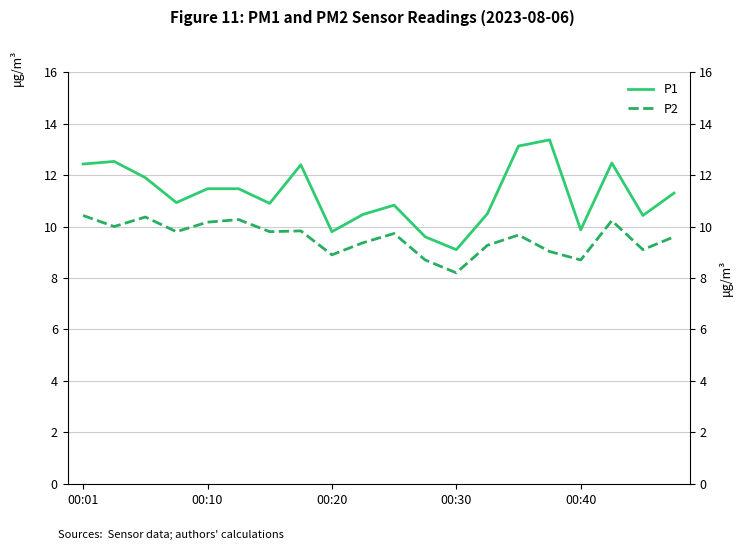

Reading left to right, transcribe all the data shown in this chart.

P1: 12.4	12.5	11.9	10.9	11.5	11.5	10.9	12.4	9.8	10.5	10.8	9.6	9.1	10.5	13.1	13.4	9.9	12.5	10.4	11.3
P2: 10.4	10.0	10.4	9.8	10.2	10.3	9.8	9.8	8.9	9.4	9.7	8.7	8.2	9.3	9.7	9.0	8.7	10.2	9.1	9.6